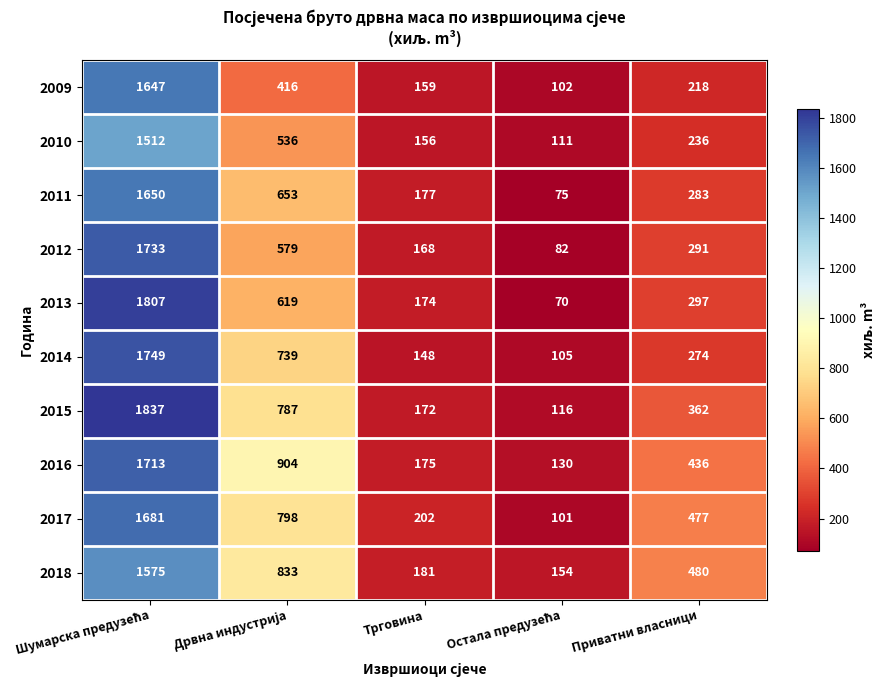

What is the approximate value of 2016 at Трговина, to the nearest 50?

200